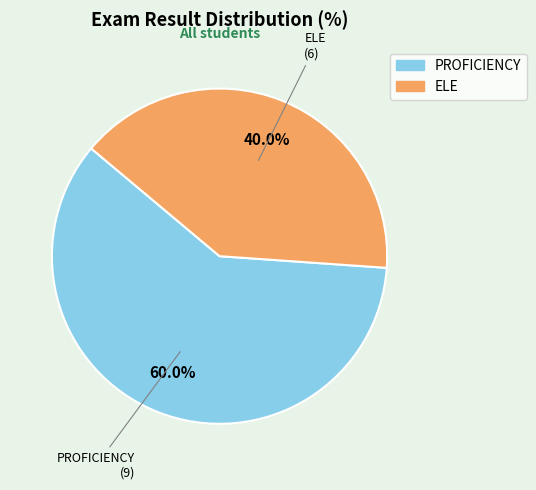

Is PROFICIENCY the majority of the pie?

Yes